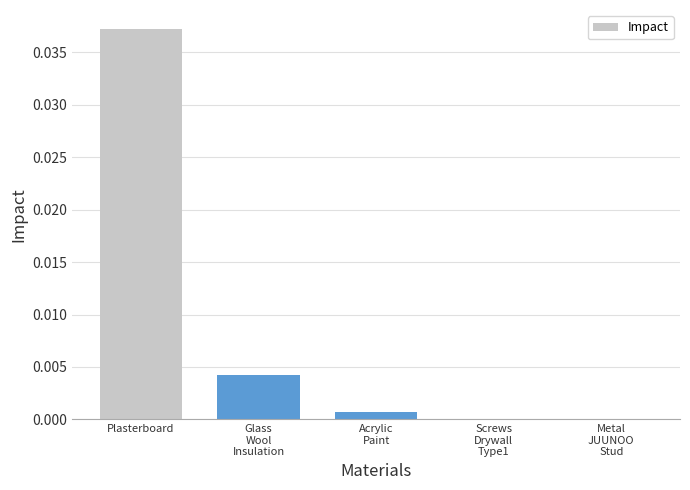

Is it true that the value at Metal
JUUNOO
Stud is 0.0?

True